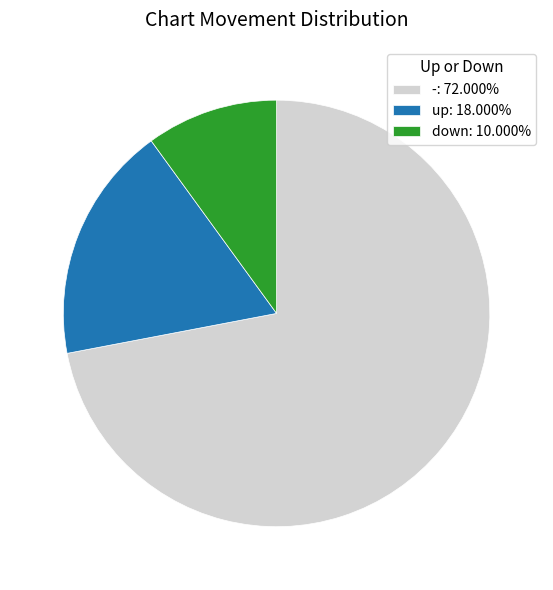

Does up: 18.000% represent more than half of the total?

No